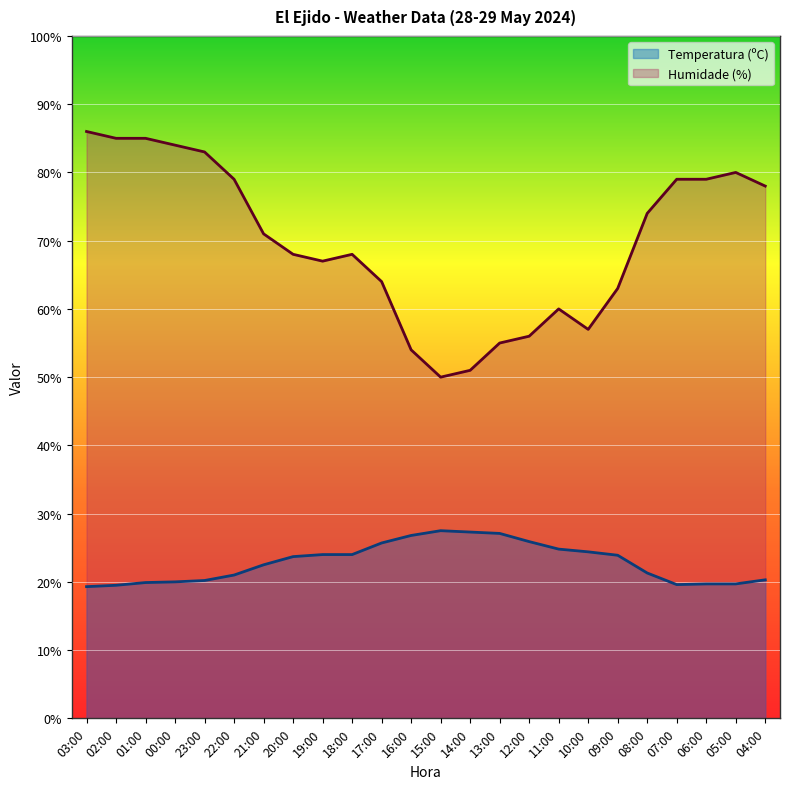

What is the label of the 19th point from the left?

09:00